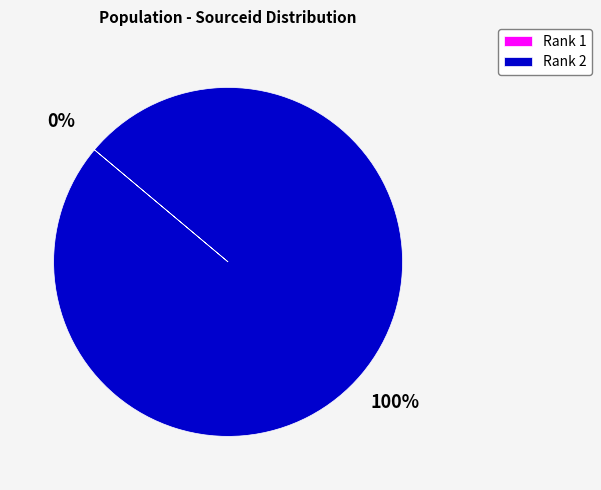

Which slice is the largest?

Rank 2